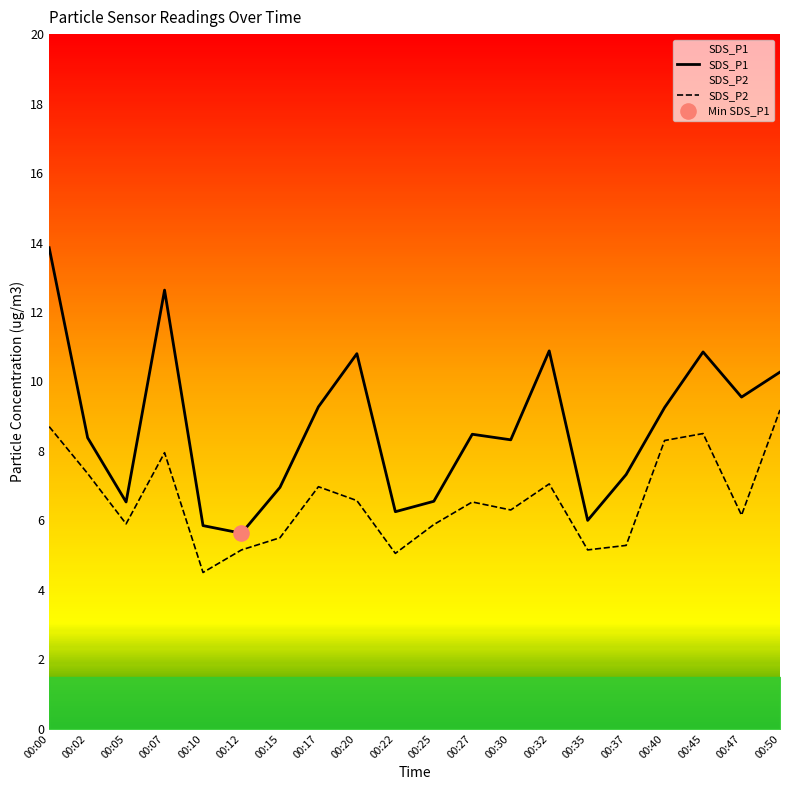

Is the value of SDS_P2 at 00:10 greater than the value of SDS_P1 at 00:15?

No